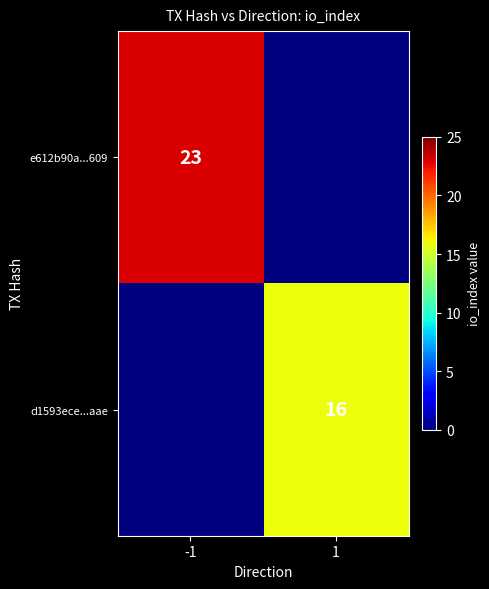

Is it true that d1593ece...aae equals 28 at 1?

False